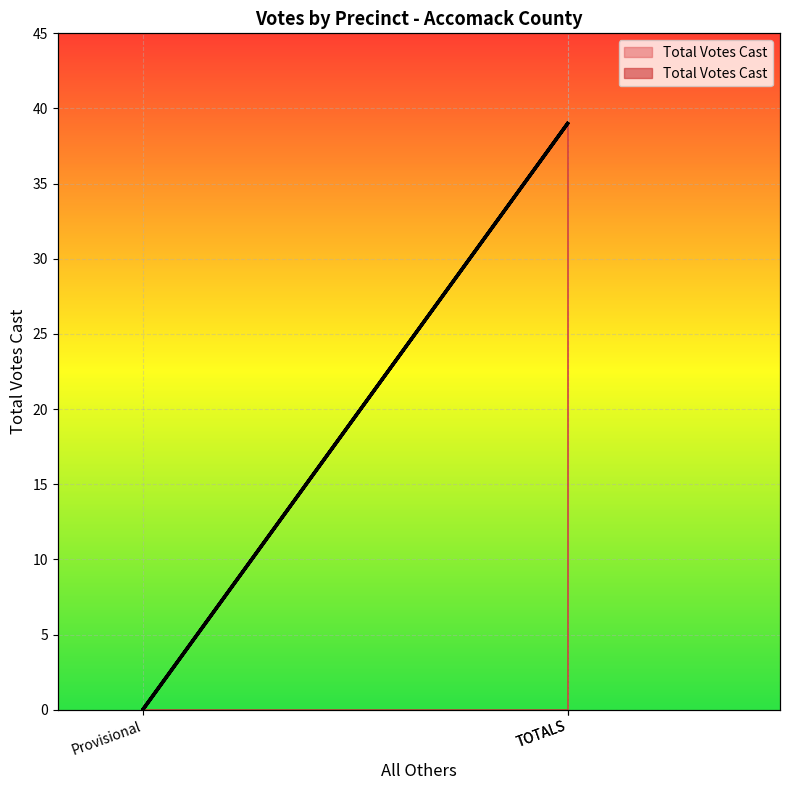

What value does the data have at TOTALS, to the nearest 5?

40